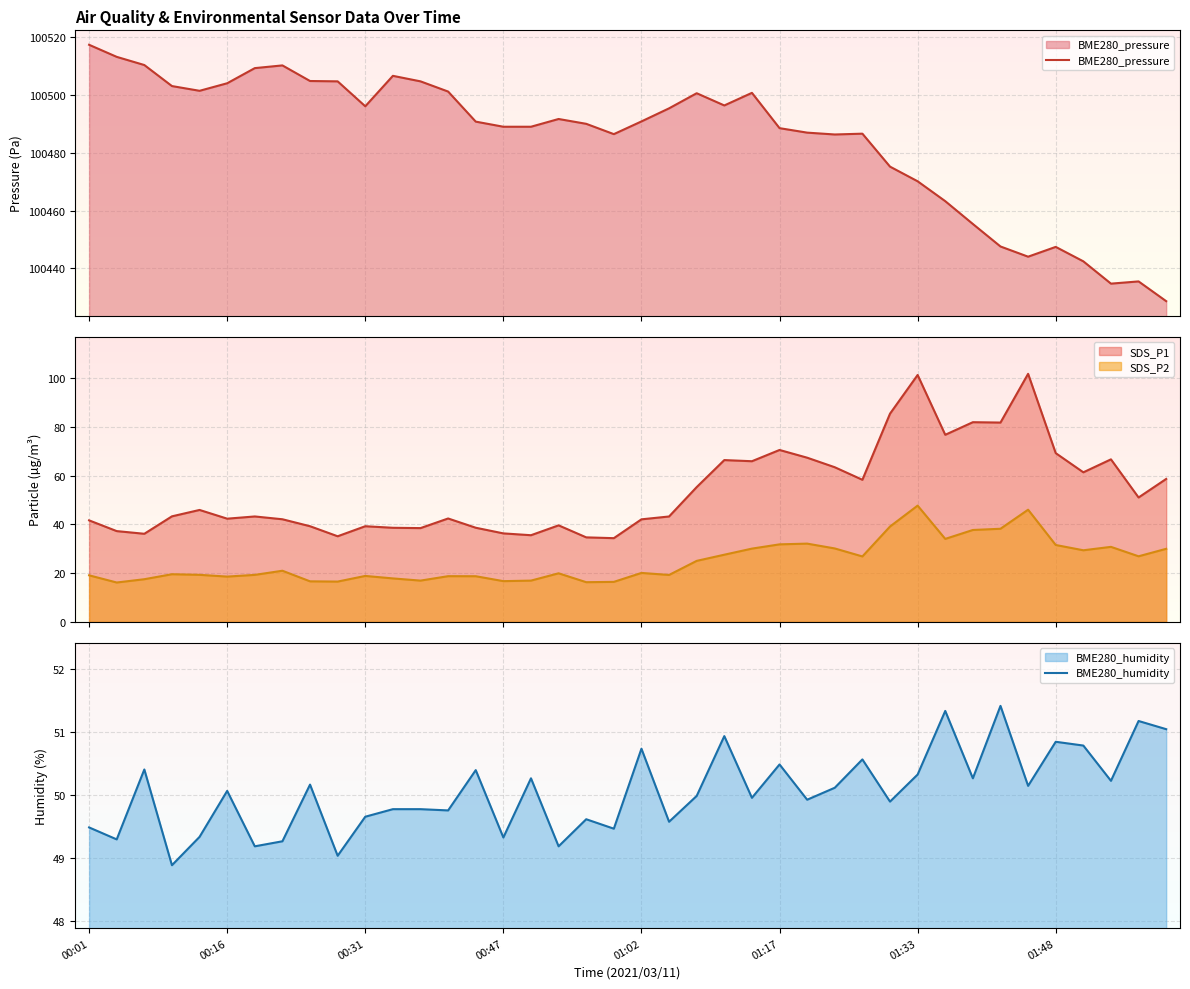

True or false: BME280_pressure and BME280_humidity cross at least once.

False